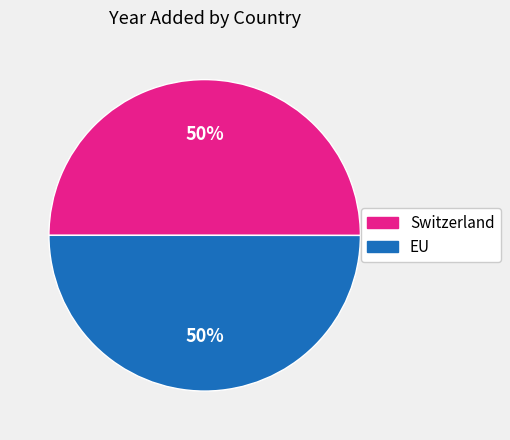

True or false: EU accounts for 39% of the total.

False